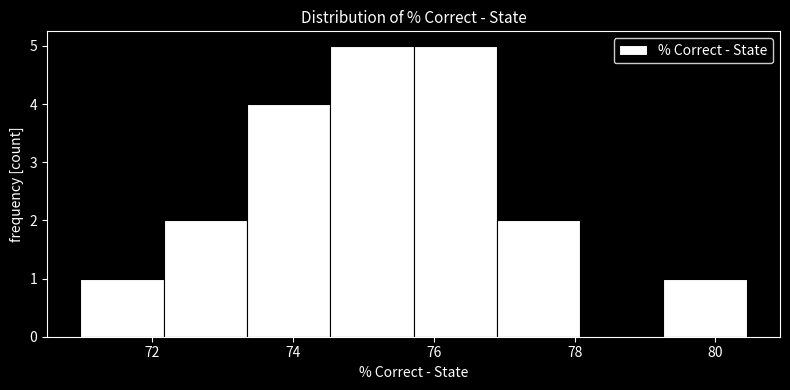

What is the height of the bar covering 73.4 to 74.6 on the x-axis? Neither the bar edges nor the heights are printed on the chart, so give them approximately, as read against the axes.

4